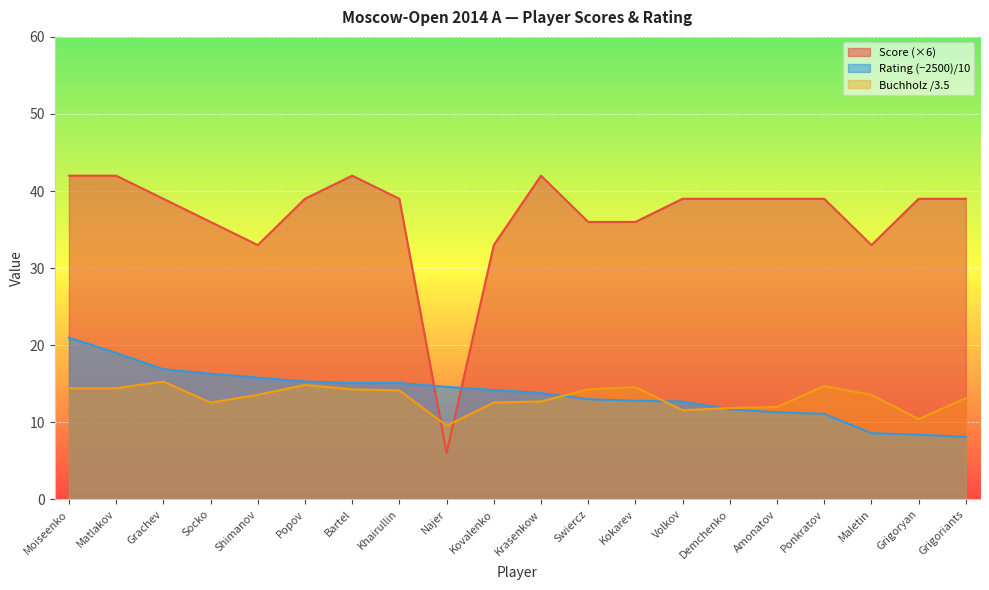

How many categories are shown in the chart?

20